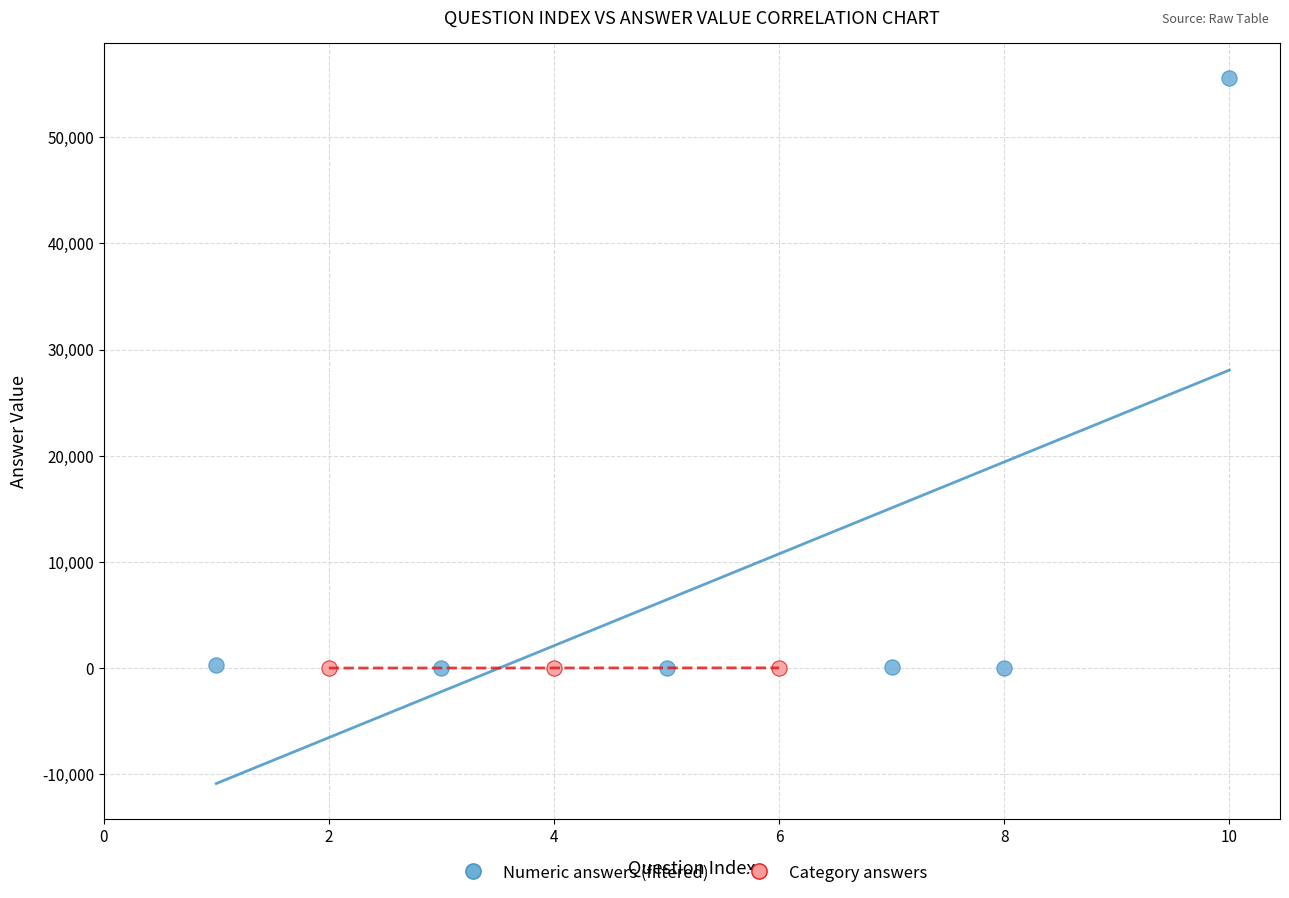

Which series has the widest spread of Y values?

Numeric answers (filtered)